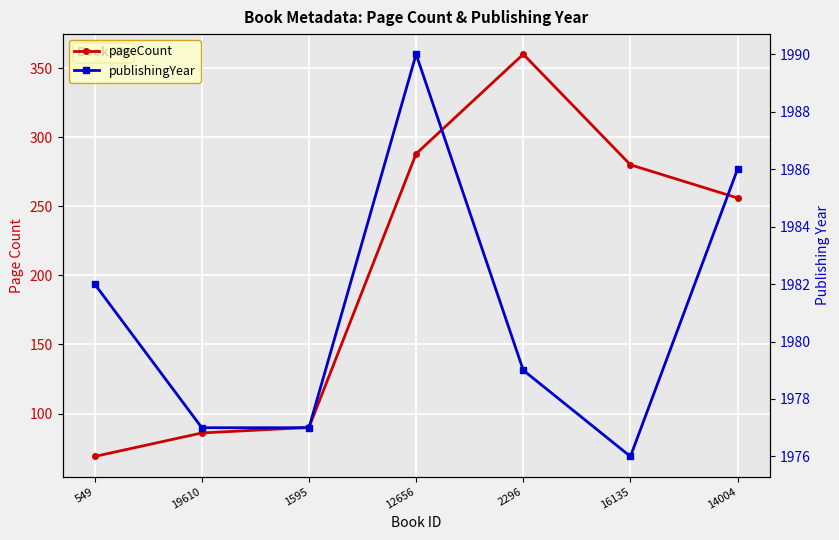

Which series has the largest range (max minus min)?

pageCount